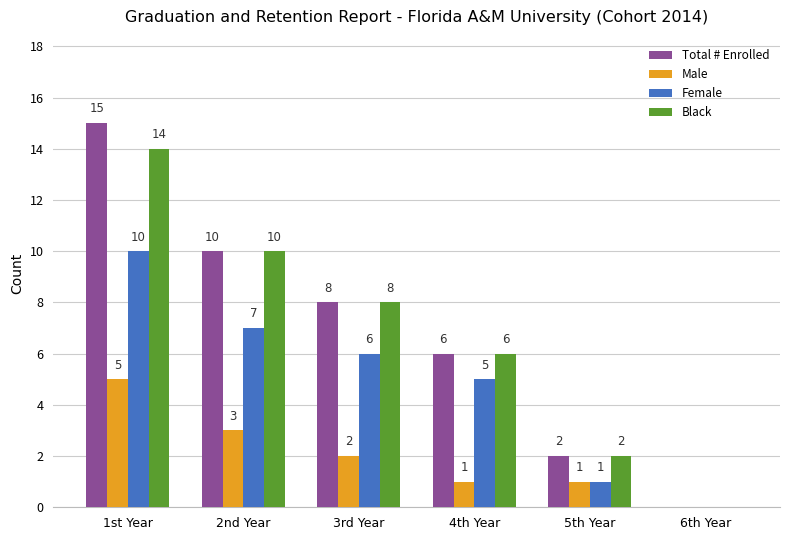

Is the value of Female at 1st Year greater than the value of Black at 1st Year?

No